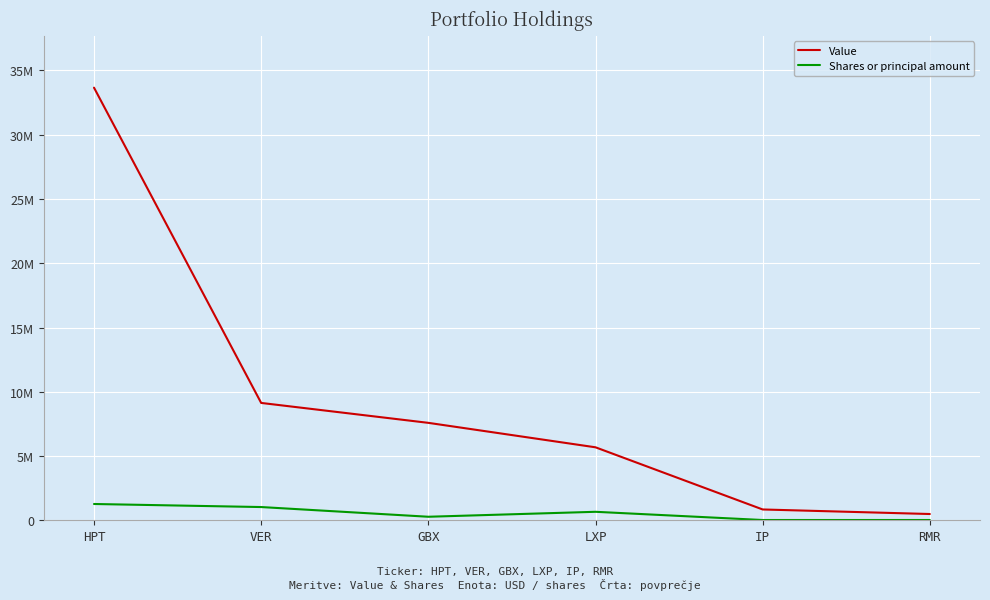

List the series in order of their overall mean, highest first.

Value, Shares or principal amount